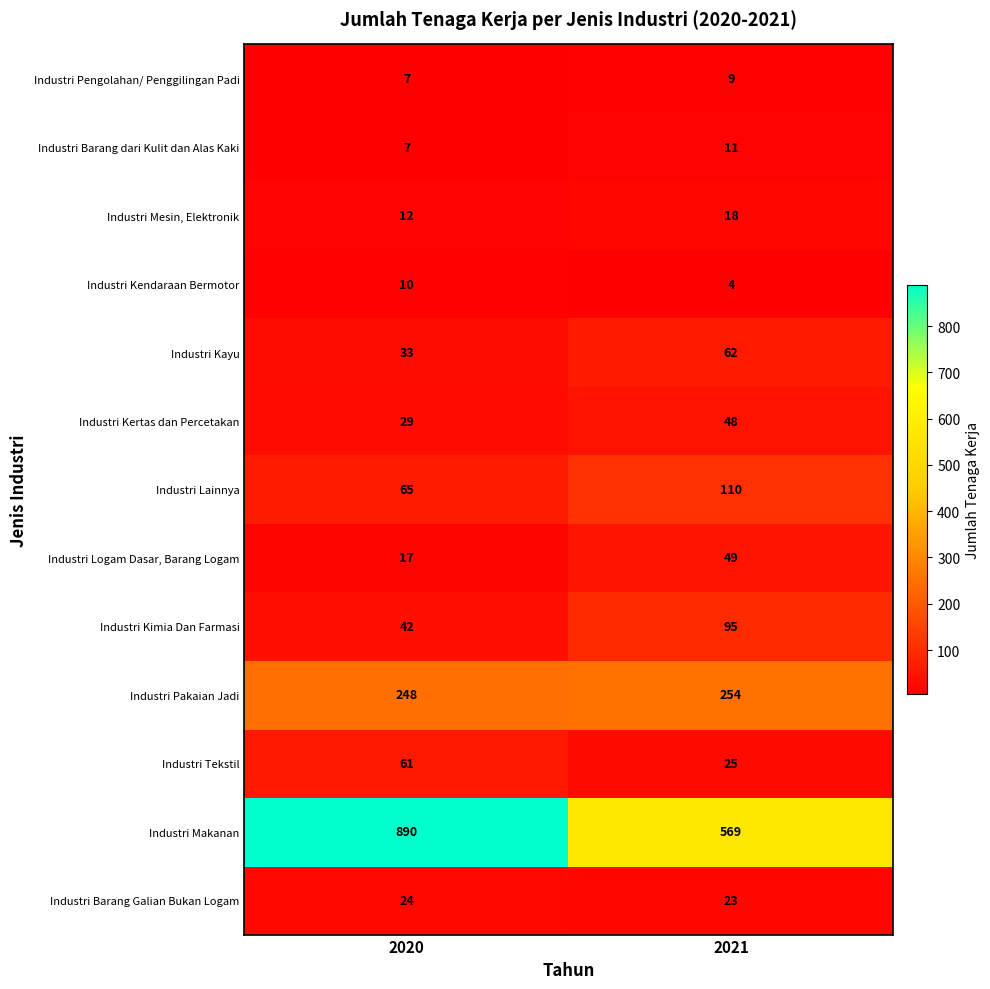

What is the difference between the maximum and minimum values in the Industri Barang dari Kulit dan Alas Kaki series?

4